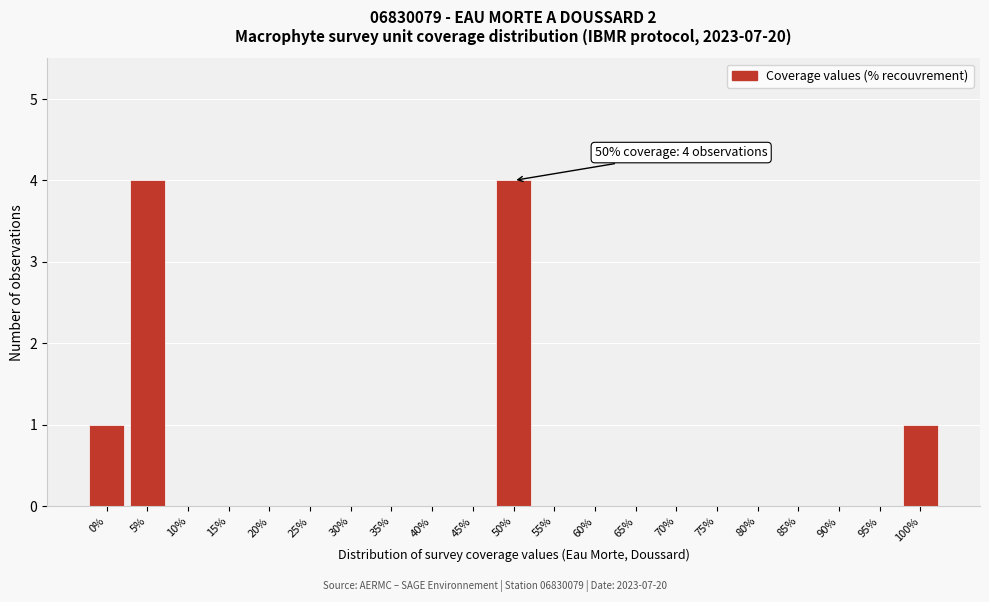

What is the change in value from 50% to 55%?

-4